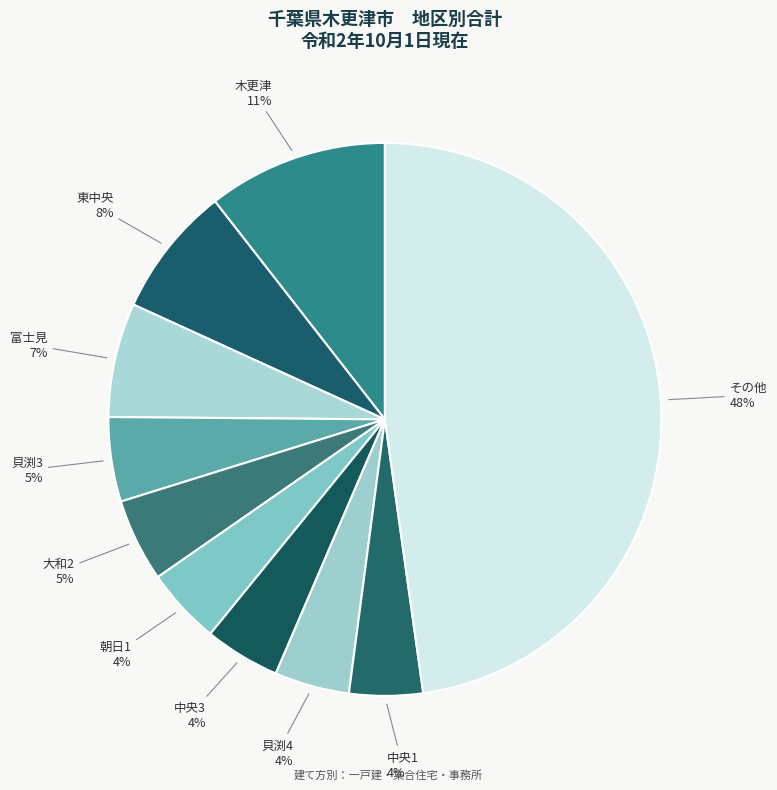

Between 東中央 and 大和2, which is larger?

東中央